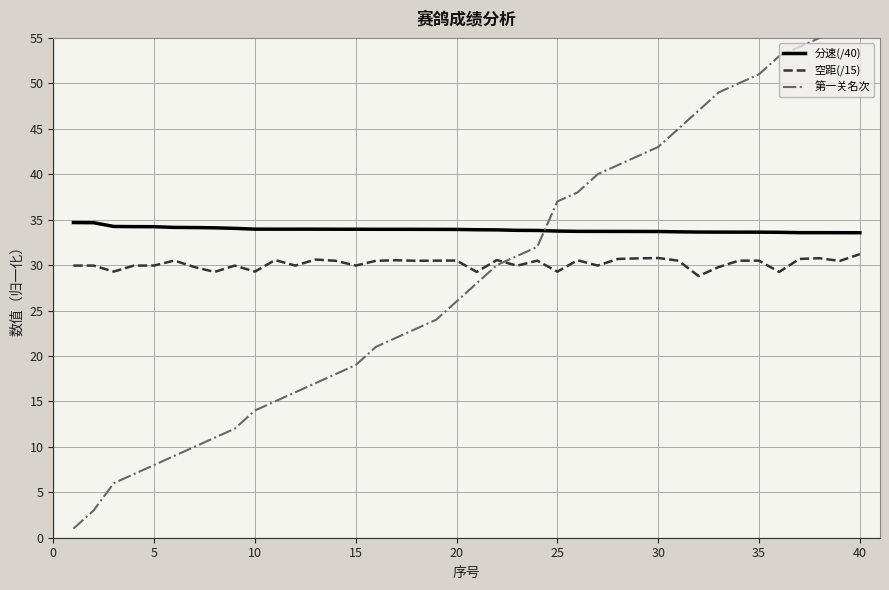

Reading left to right, transcribe all the data shown in this chart.

分速(/40): 34.7	34.7	34.2	34.2	34.2	34.1	34.1	34.1	34.0	34.0	34.0	34.0	34.0	33.9	33.9	33.9	33.9	33.9	33.9	33.9	33.9	33.9	33.8	33.8	33.7	33.7	33.7	33.7	33.7	33.7	33.7	33.6	33.6	33.6	33.6	33.6	33.6	33.6	33.6	33.6
空距(/15): 29.9	29.9	29.3	29.9	29.9	30.5	29.8	29.2	29.9	29.3	30.6	29.9	30.6	30.5	29.9	30.5	30.5	30.5	30.5	30.5	29.2	30.6	29.9	30.5	29.3	30.5	29.9	30.7	30.7	30.8	30.5	28.8	29.8	30.5	30.5	29.2	30.7	30.8	30.5	31.2
第一关名次: 1.0	3.0	6.0	7.0	8.0	9.0	10.0	11.0	12.0	14.0	15.0	16.0	17.0	18.0	19.0	21.0	22.0	23.0	24.0	26.0	28.0	30.0	31.0	32.0	37.0	38.0	40.0	41.0	42.0	43.0	45.0	47.0	49.0	50.0	51.0	53.0	54.0	55.0	56.0	57.0